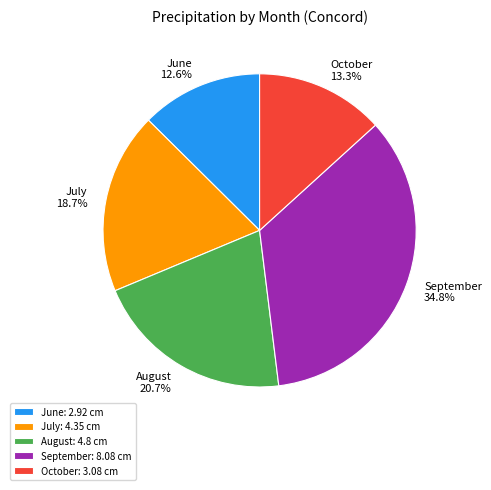

How much of the chart is everything except September?

65.2%